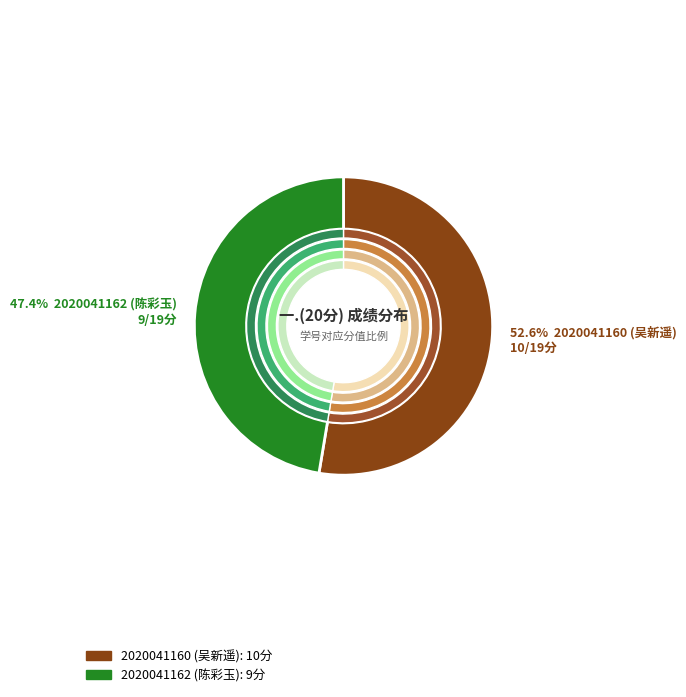

To the nearest percent, what is the difference between the 2020041162 (陈彩玉) and 2020041160 (吴新遥) slice percentages?

5%